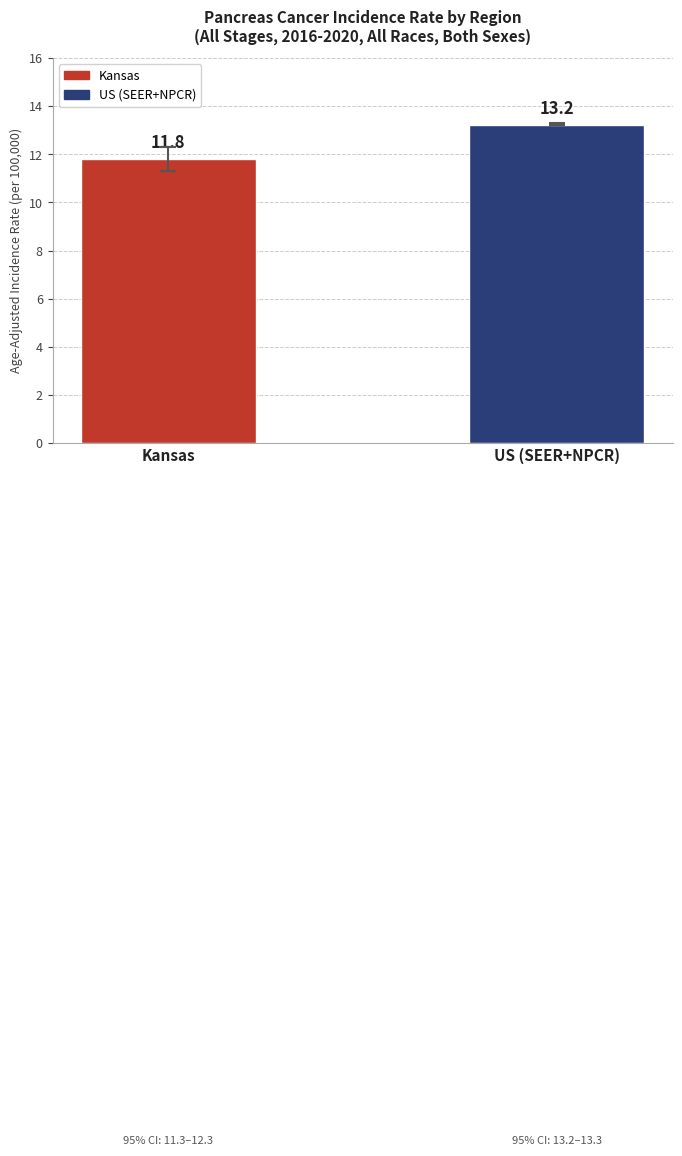

Which category has the highest value across all series?

US (SEER+NPCR)